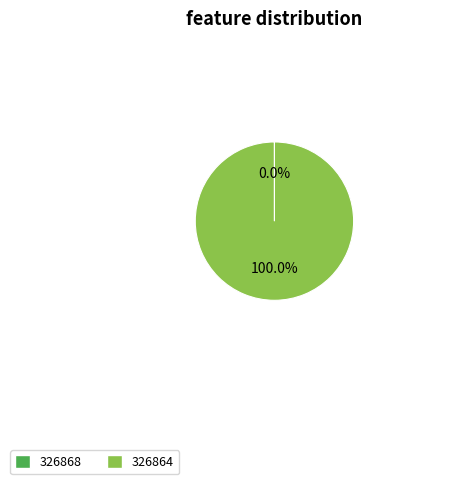

Does any single category account for the majority?

Yes